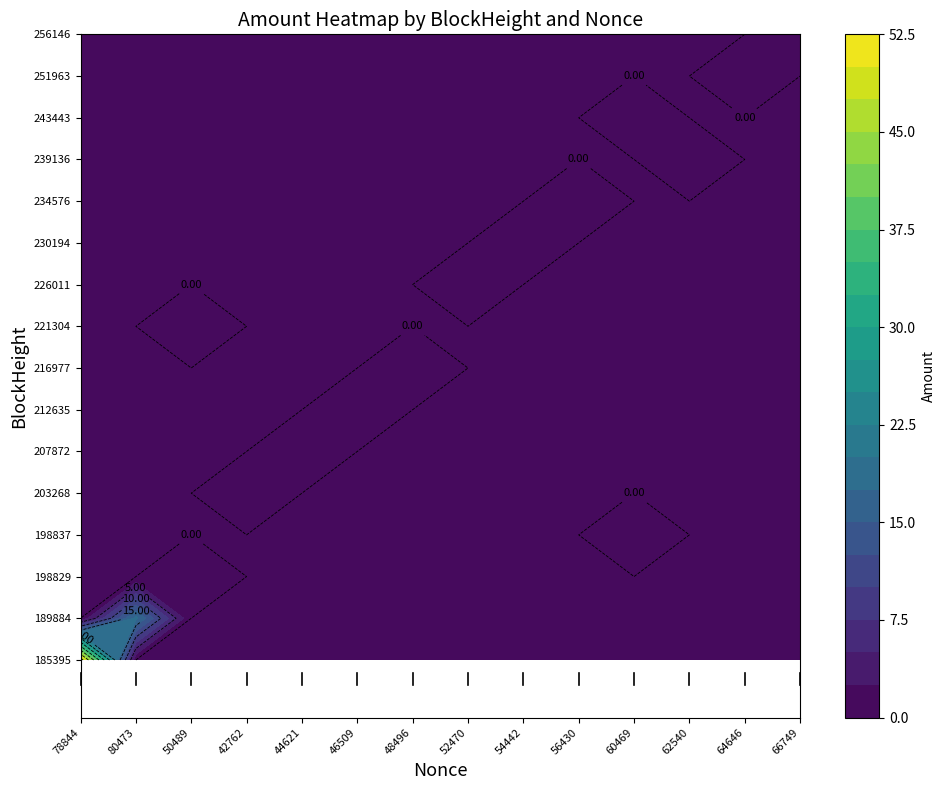

Which series has the widest spread of values?

185395